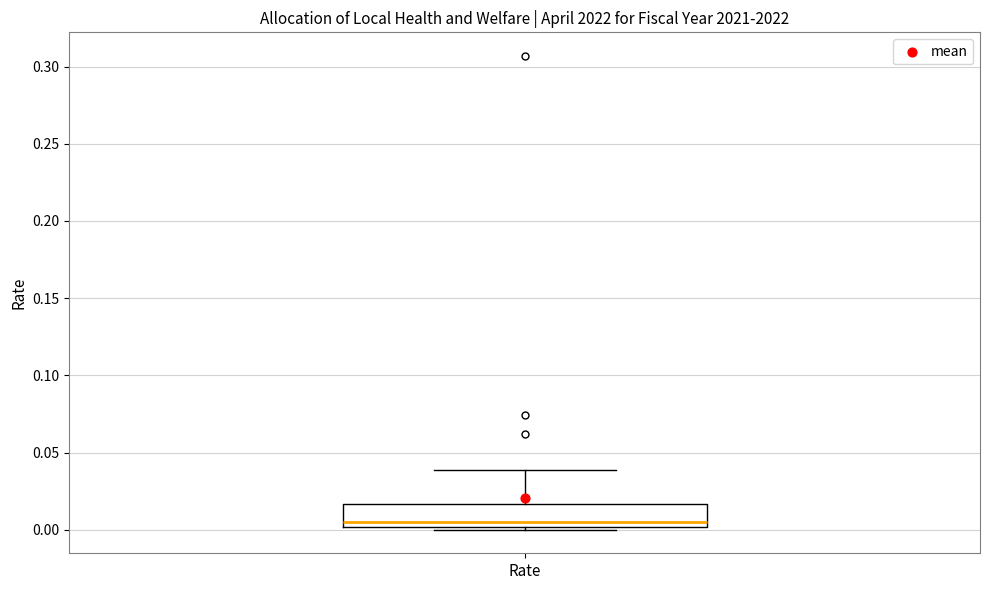

Transcribe this box plot: give where the median line is, the range the box spans, and where the two whiskers end, as read against the y-axis. The values are not printed on the chart, so give them approximately, as read against the axis.

median 0.005, box 0.000 to 0.015, whiskers 0.000 to 0.040